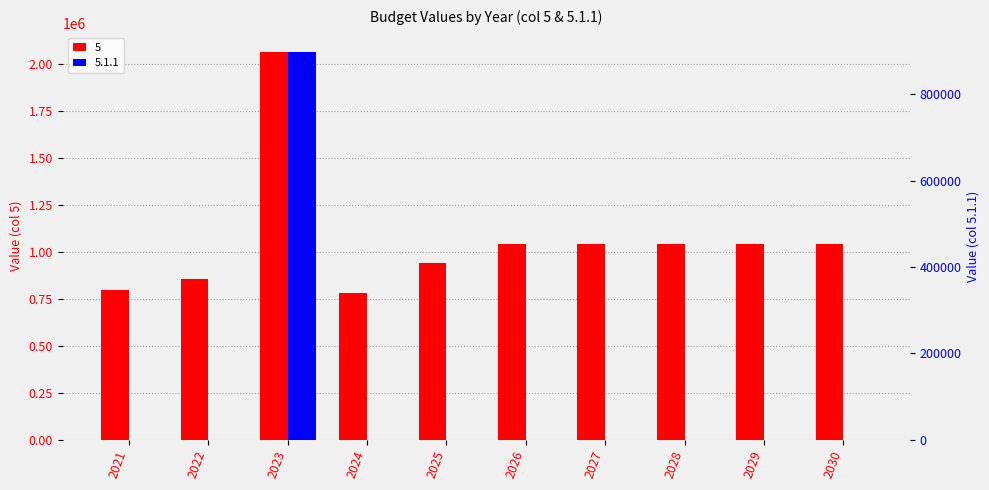

What is the total value across all series at 2028?

1042500